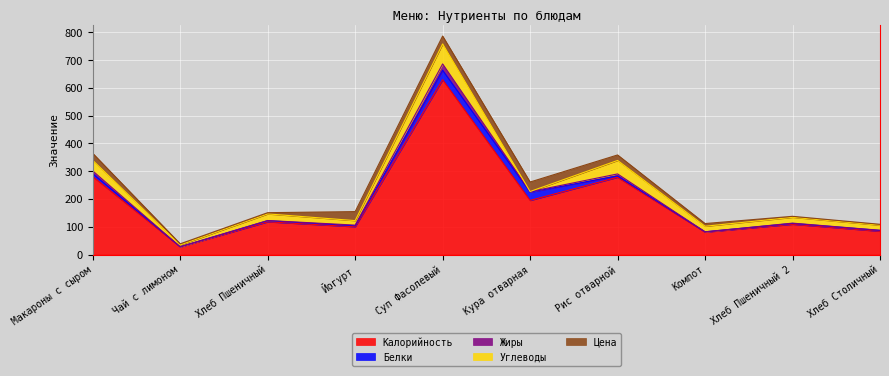

List the series in order of their peak value, lowest first.

Жиры, Белки, Цена, Углеводы, Калорийность